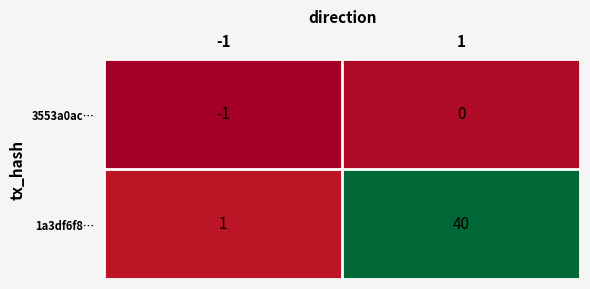

True or false: 1a3df6f8… has a value of 40 at 1.

True